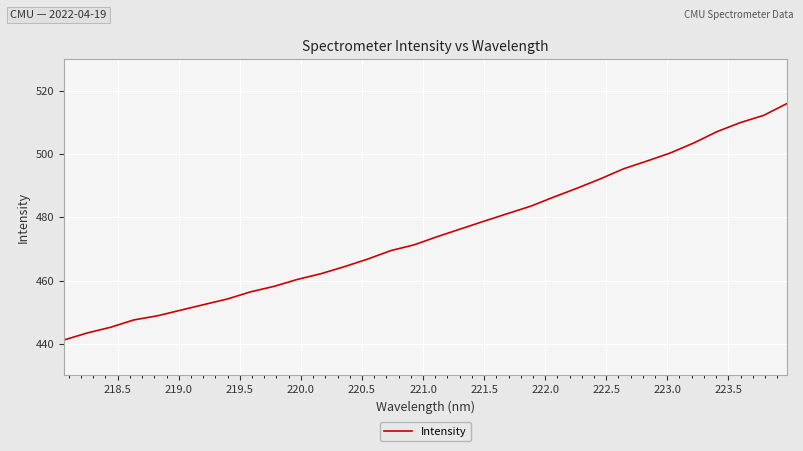

What is the maximum value shown in the chart?

516.0